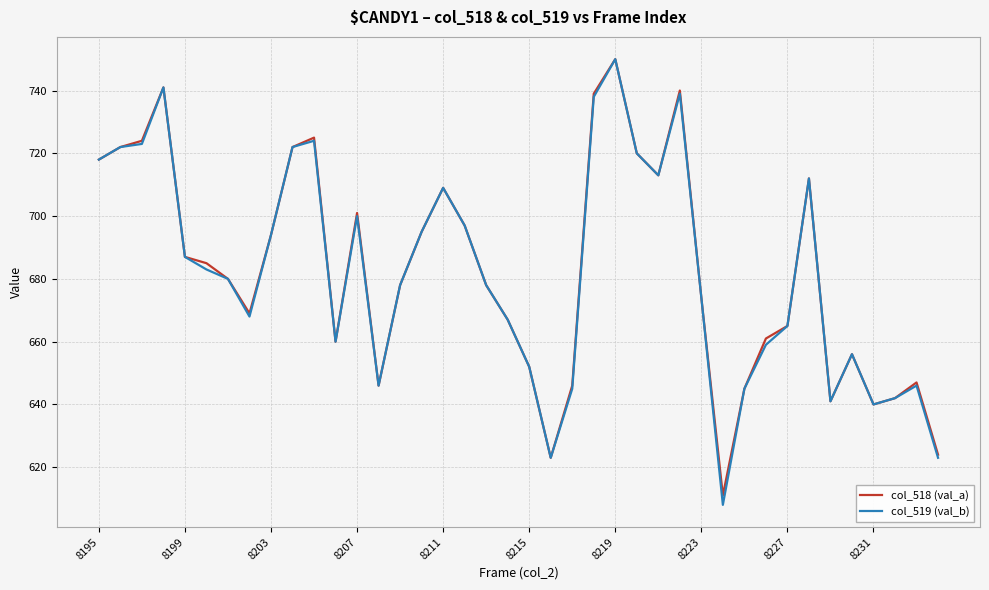

What are all the series names shown in the legend?

col_518 (val_a), col_519 (val_b)